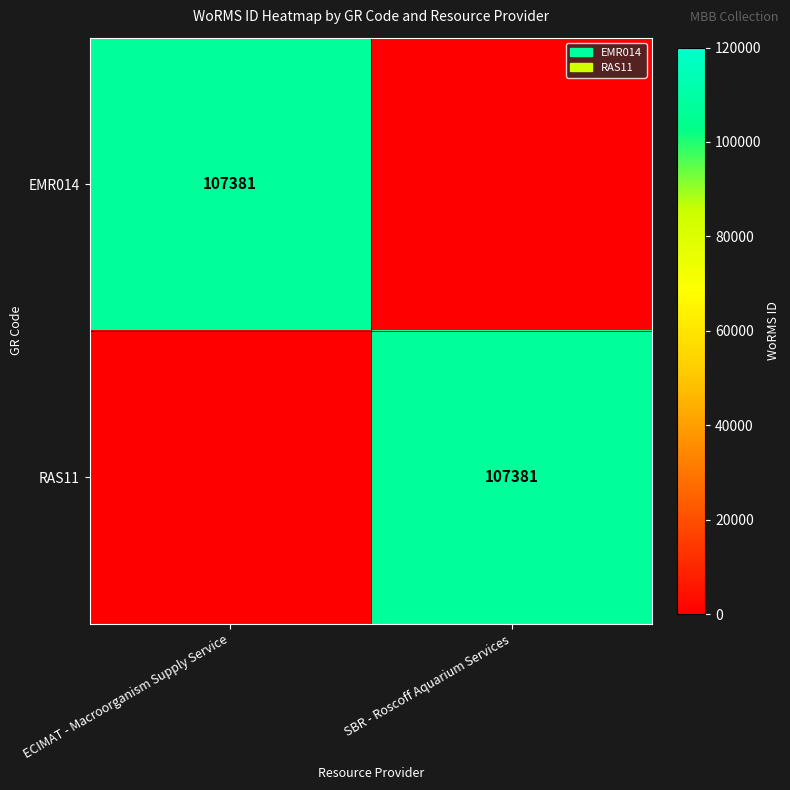

True or false: EMR014 has a value of 107381 at ECIMAT - Macroorganism Supply Service.

True